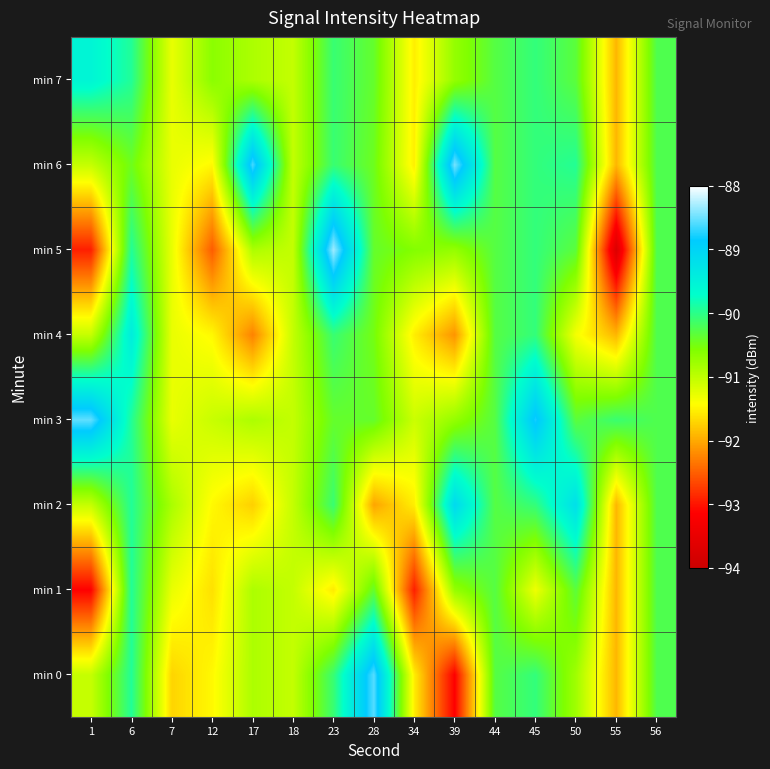

What is the total value across all series at 50?

-722.6